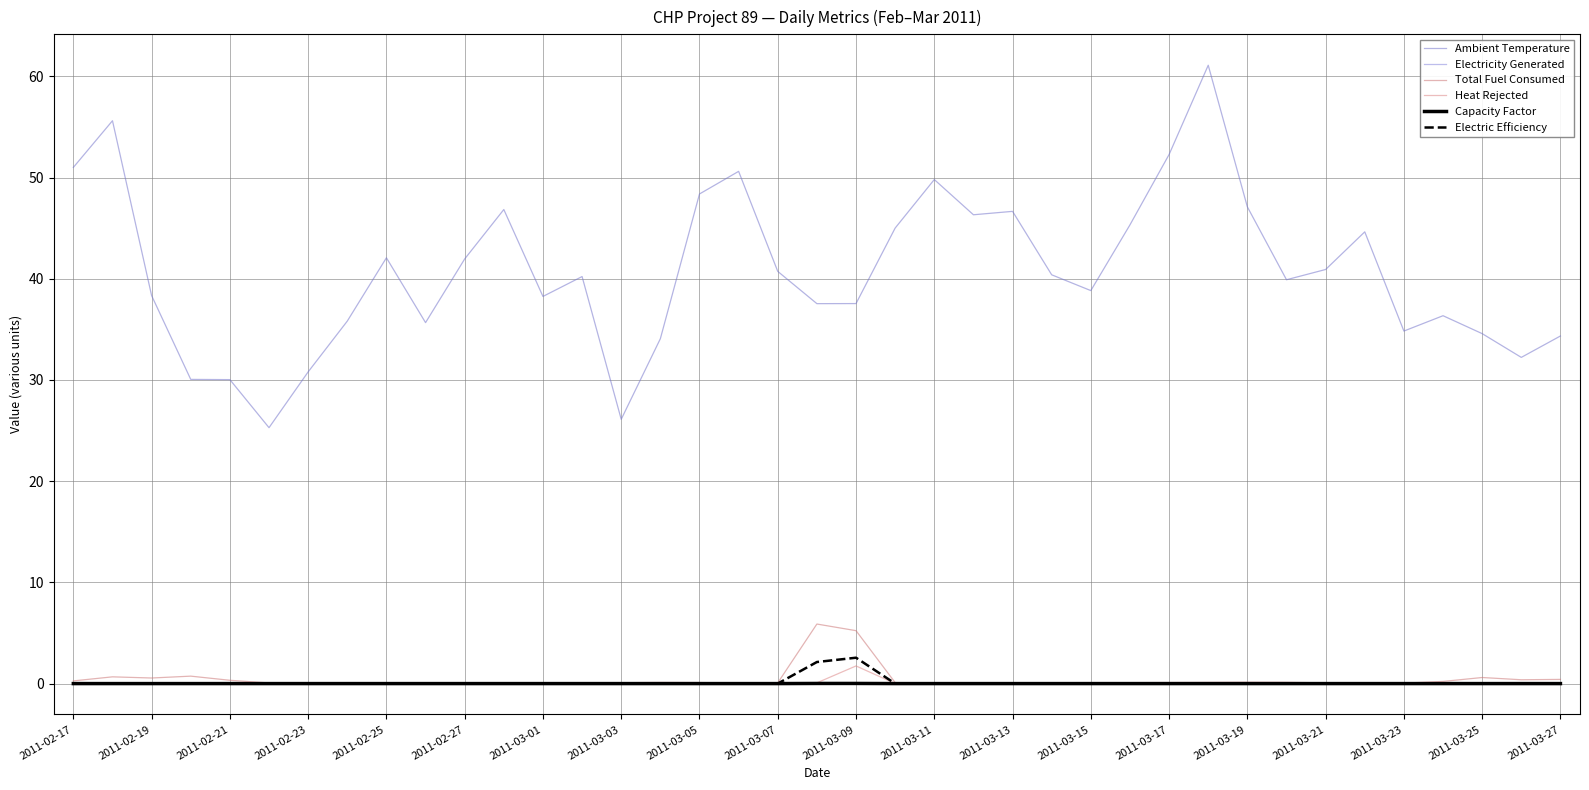

True or false: Ambient Temperature and Electric Efficiency cross at least once.

False